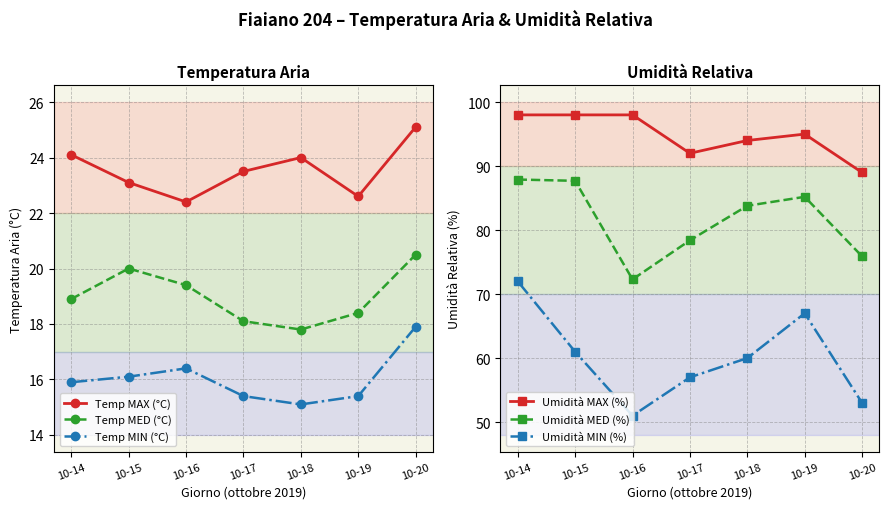

Which has a higher value, 10-16 or 10-15?

10-15